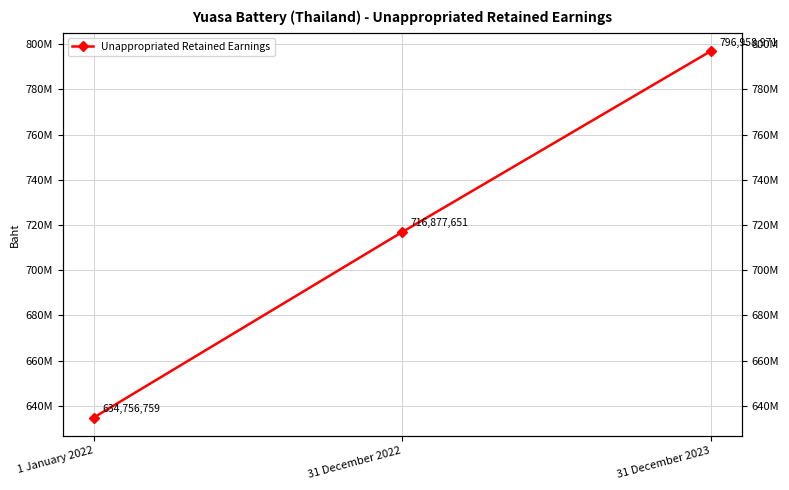

What is the smallest value displayed?

634756759